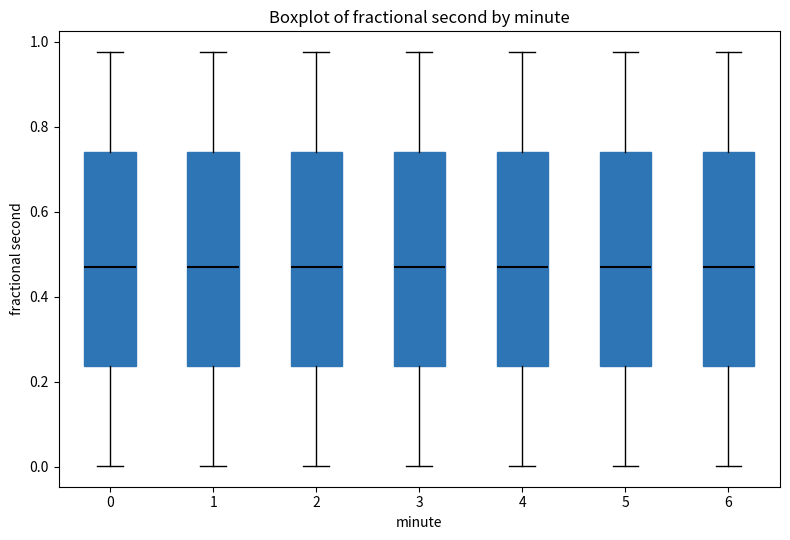

Reading left to right, transcribe this box plot: for each box, give where its median line is, the range the box spans, and where its two whiskers end, as read against the y-axis. The values are not printed on the chart, so give them approximately, as read against the axis.

0: median 0.46, box 0.24 to 0.74, whiskers 0.00 to 0.98
1: median 0.46, box 0.24 to 0.74, whiskers 0.00 to 0.98
2: median 0.46, box 0.24 to 0.74, whiskers 0.00 to 0.98
3: median 0.46, box 0.24 to 0.74, whiskers 0.00 to 0.98
4: median 0.46, box 0.24 to 0.74, whiskers 0.00 to 0.98
5: median 0.46, box 0.24 to 0.74, whiskers 0.00 to 0.98
6: median 0.46, box 0.24 to 0.74, whiskers 0.00 to 0.98